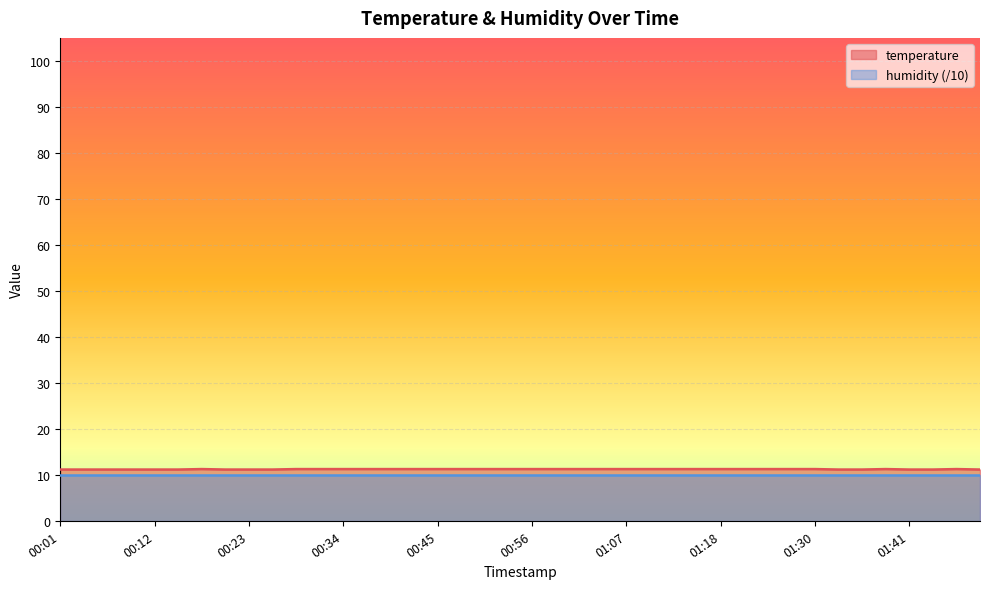

Count the number of categories in the chart.

40